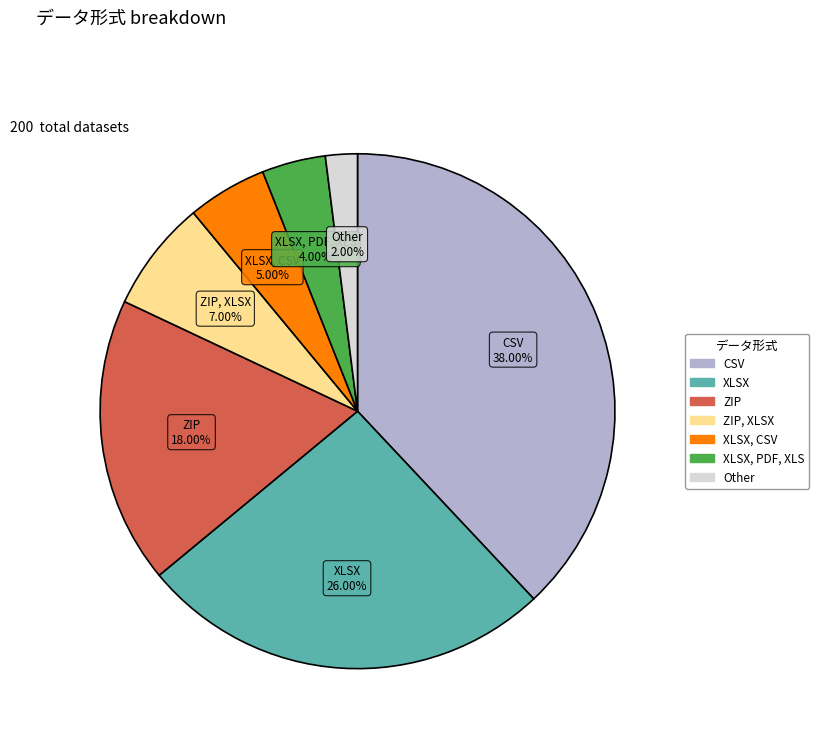

Is there any slice that represents more than half of the pie?

No